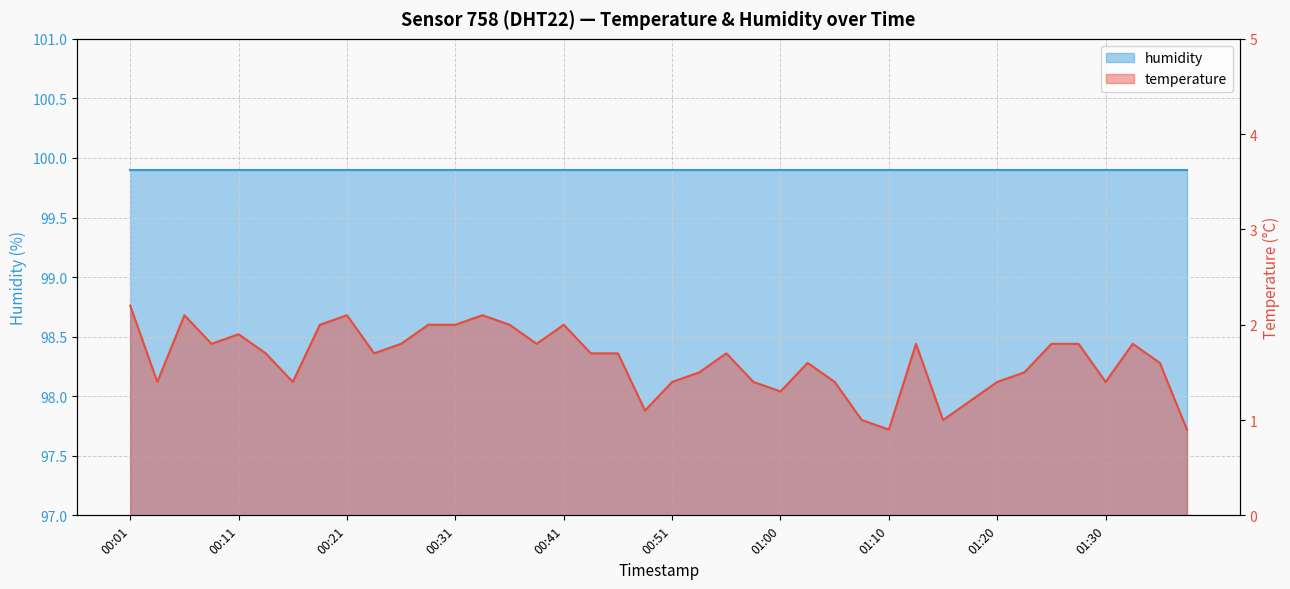

The value at 00:24 is 2.4. True or false?

False